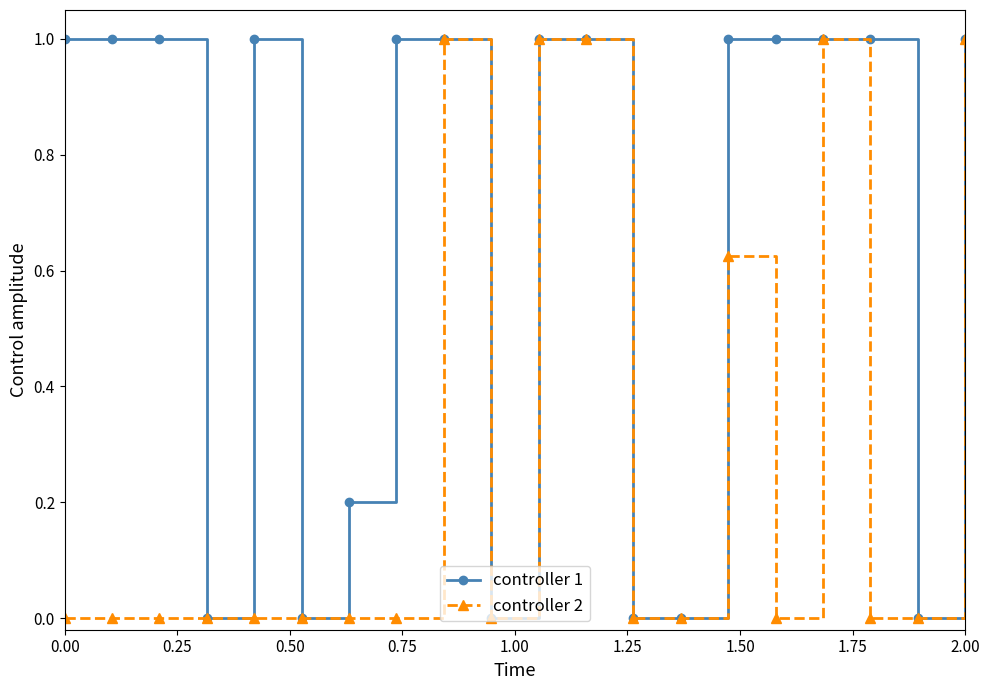

List the series in order of their overall mean, highest first.

controller 1, controller 2